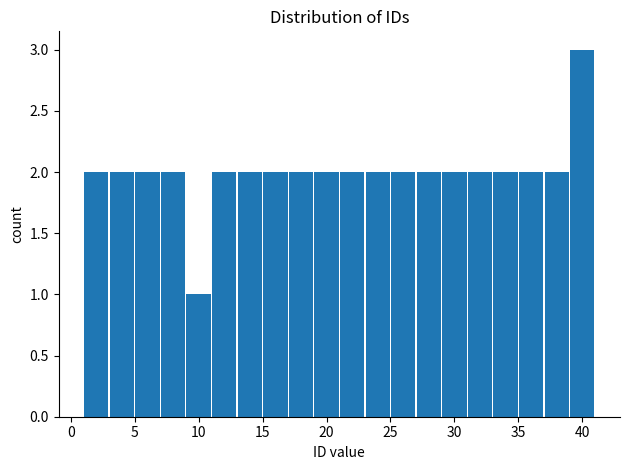

What is the height of the bar covering 21 to 23 on the x-axis? The values are not printed on the chart, so give them approximately, as read against the axis.

2